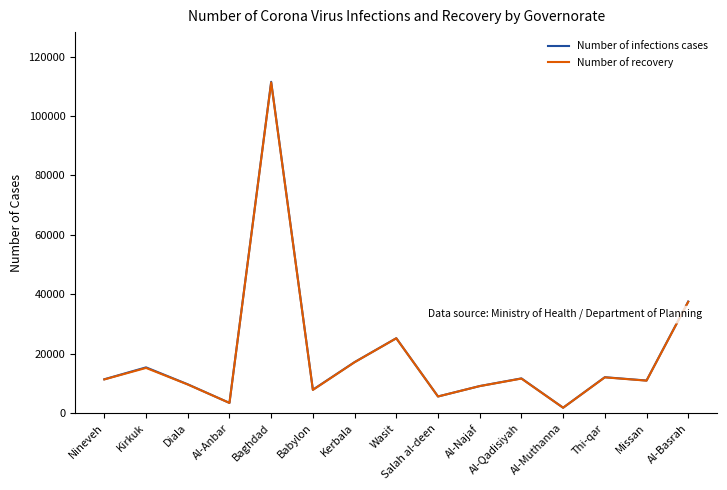

What is the spread (max minus min) of values at Nineveh?

49